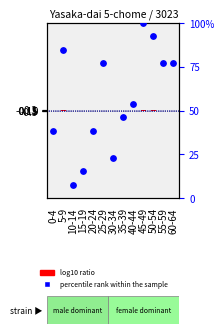

Which has a higher value, 40-44 or 30-34?

40-44